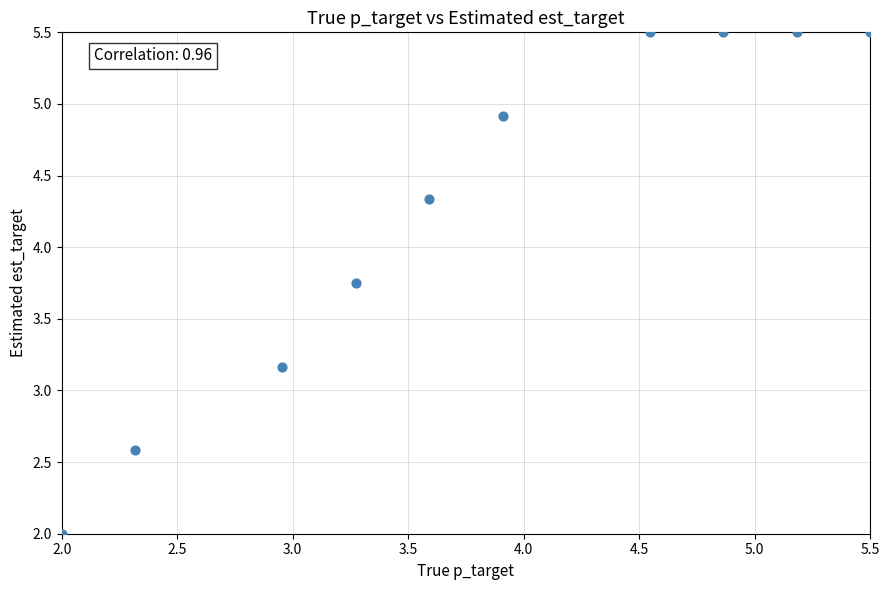

What Y value in the scatter plot is closest to 3?

3.2